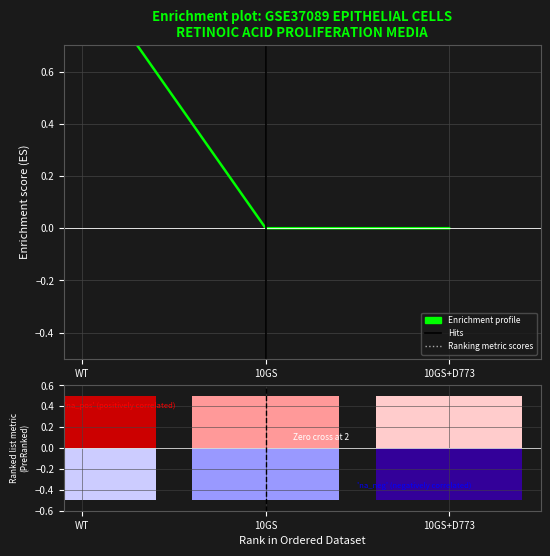

What is the sum of all values?

1